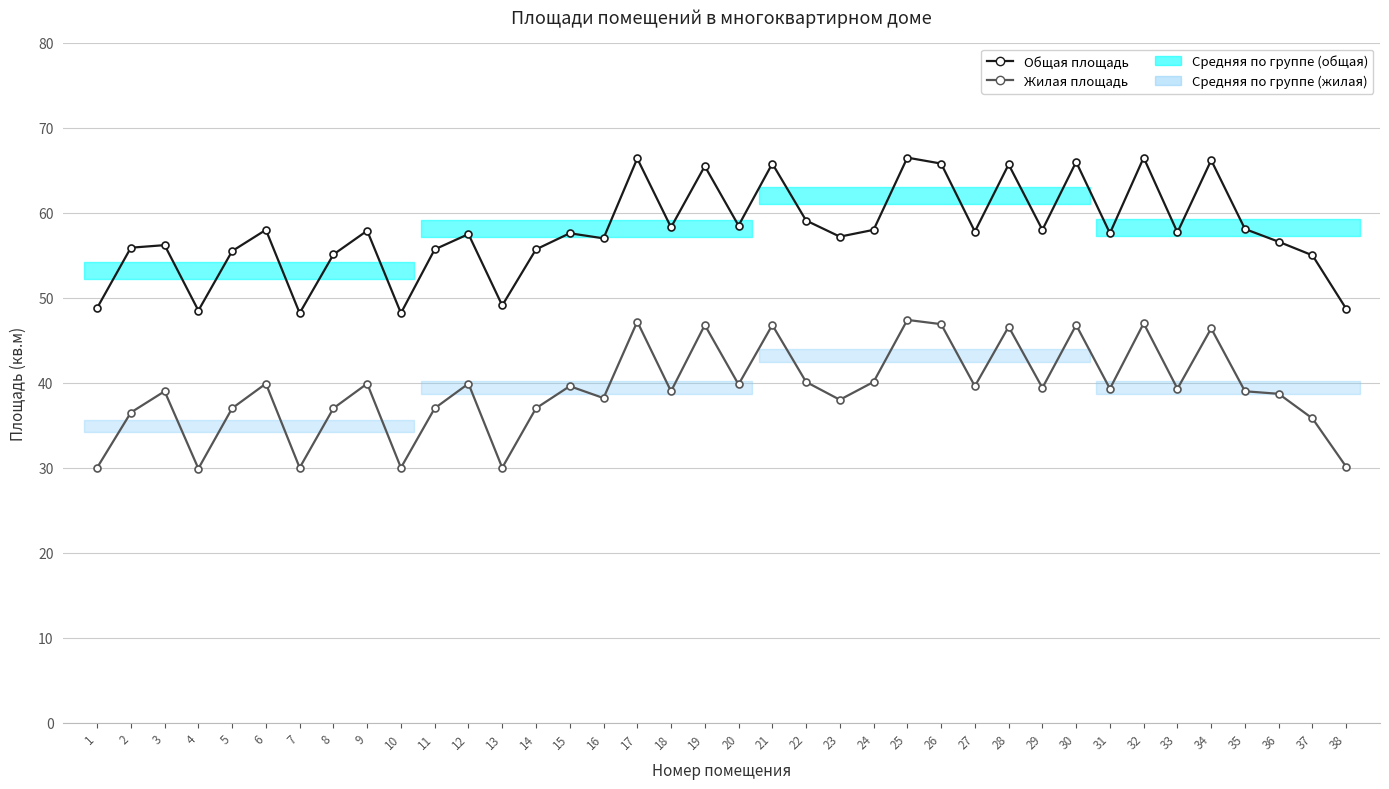

What is the value of the Общая площадь point at the 11th from the left?

55.7